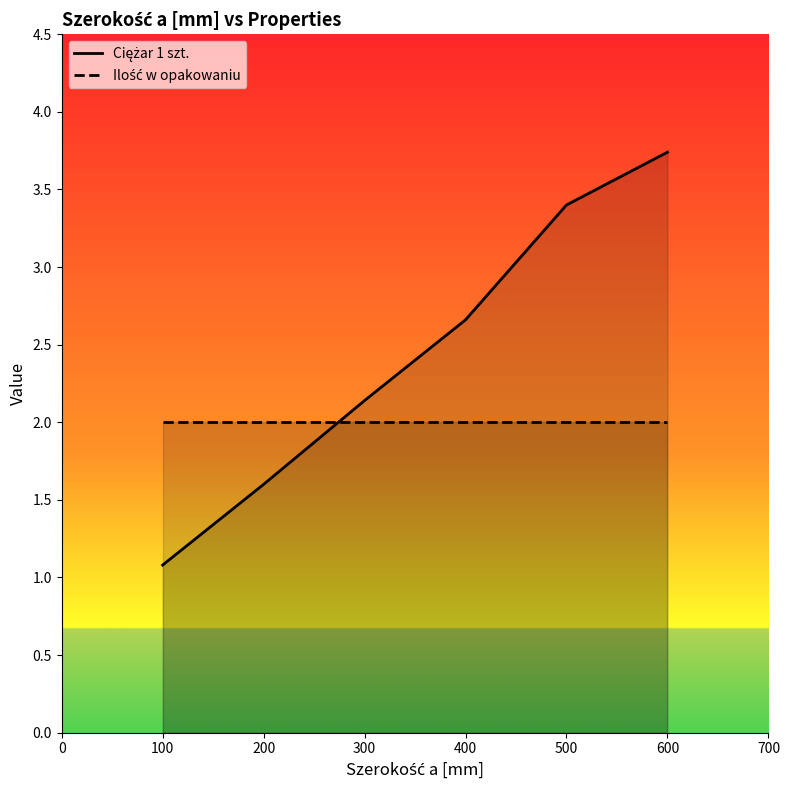

What is the average value of the Ciężar 1 szt. series?

2.3